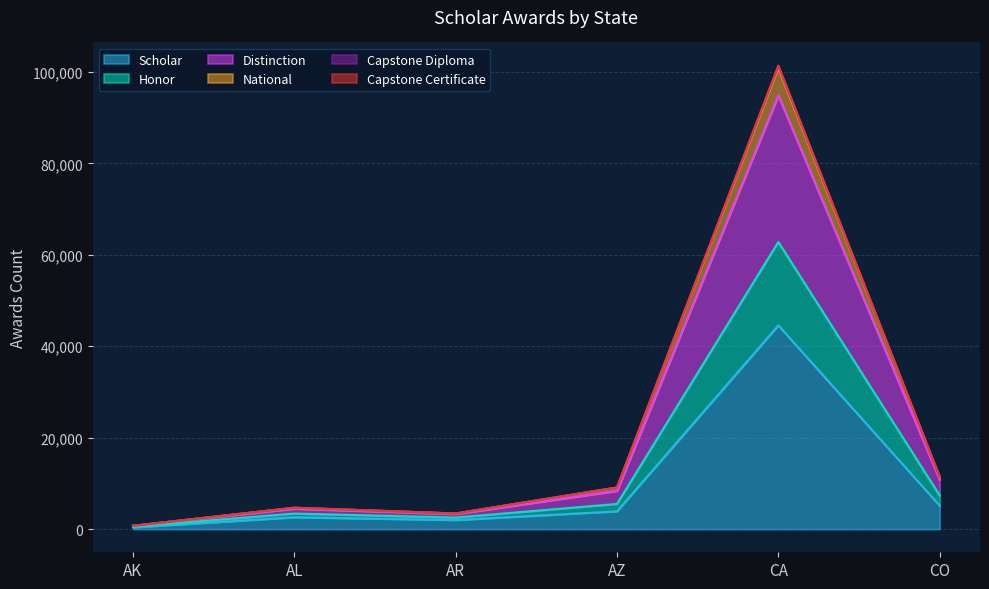

Is the value of Capstone Diploma at AR greater than the value of National at AR?

Yes